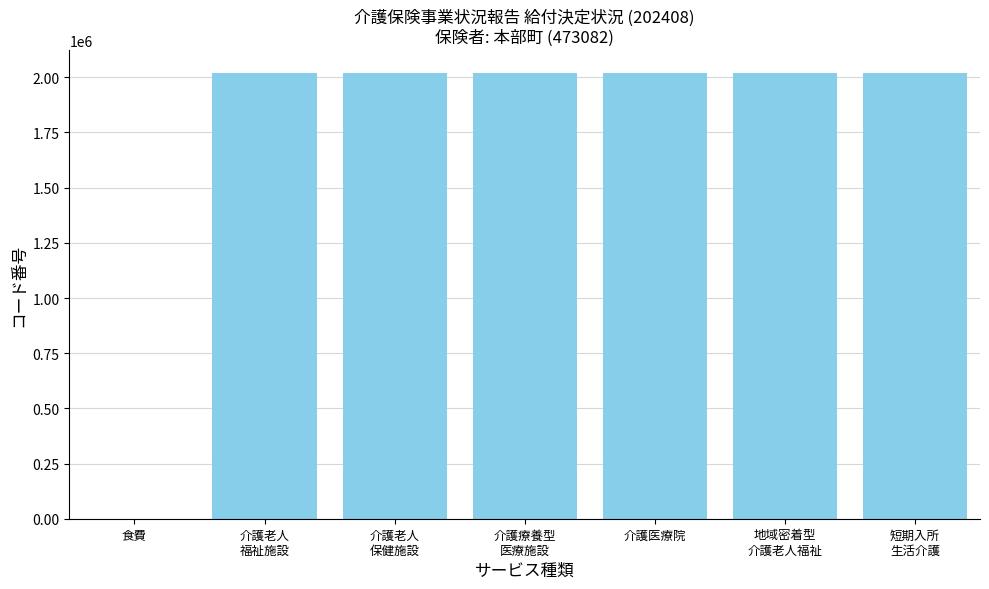

Approximately how many times larger is the value at 介護医療院 compared to 地域密着型
介護老人福祉?

1.0